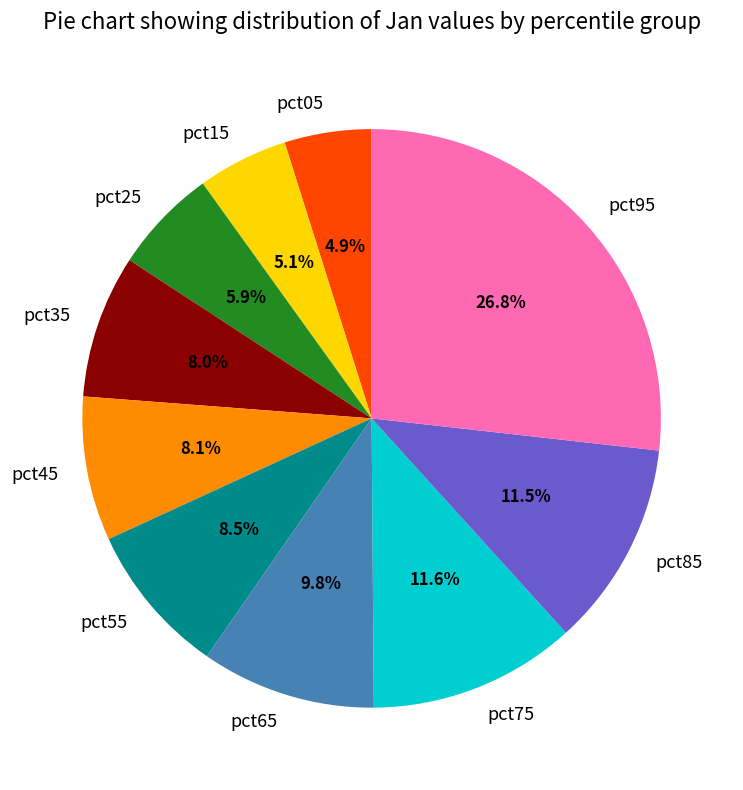

The pct05 slice represents 16% of the pie. True or false?

False